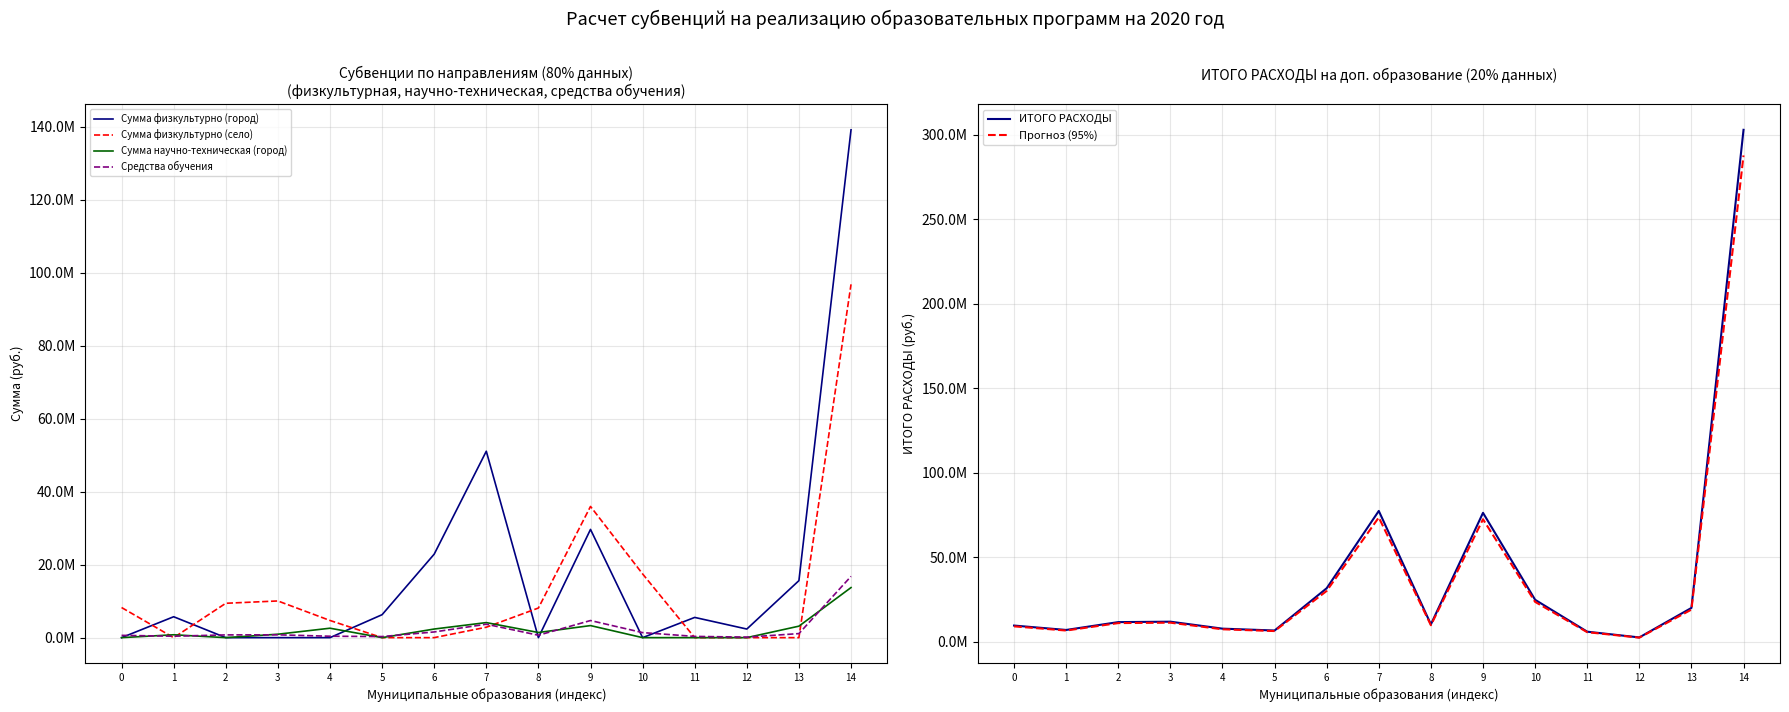

Which series changed the most between 5 and 8?

Сумма физкультурно (село)